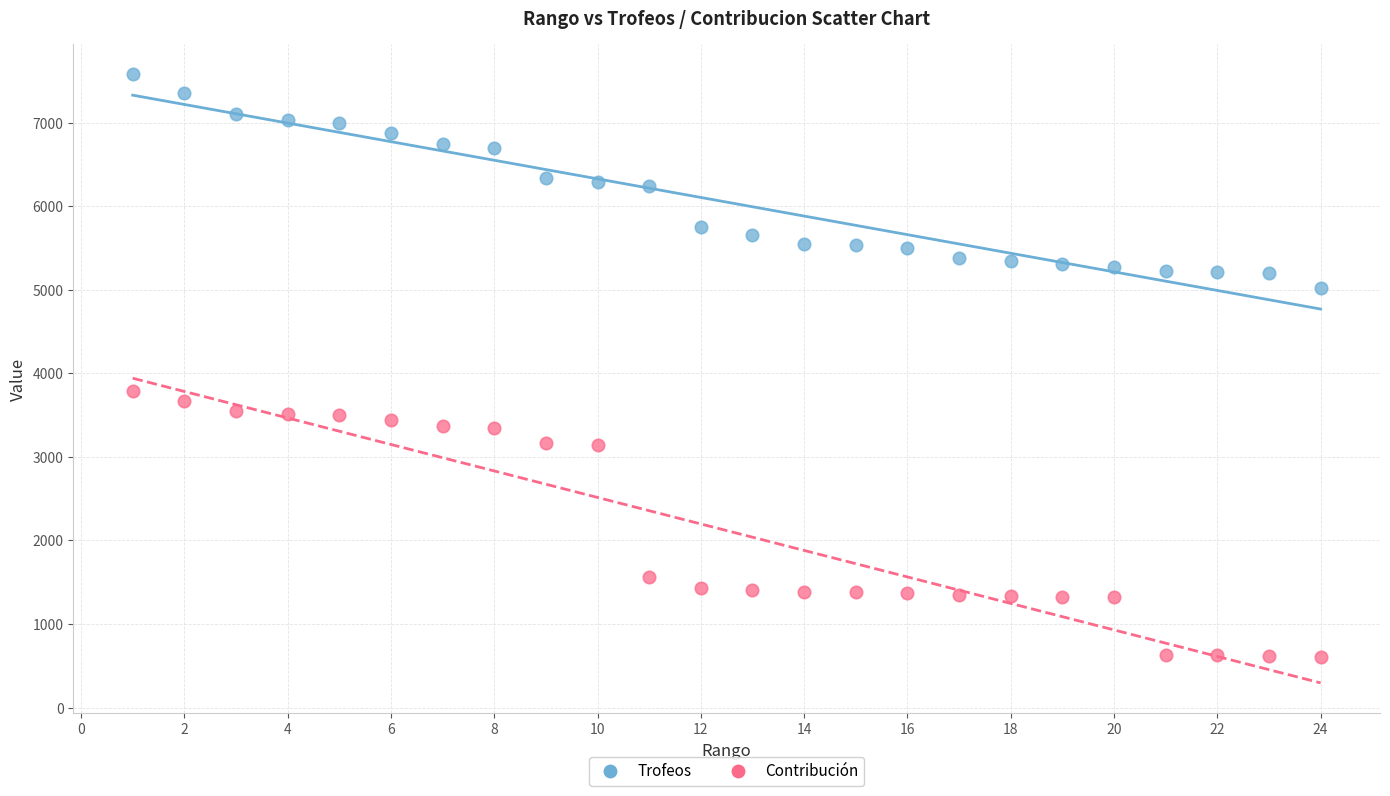

Which series reaches the minimum Y coordinate?

Contribución